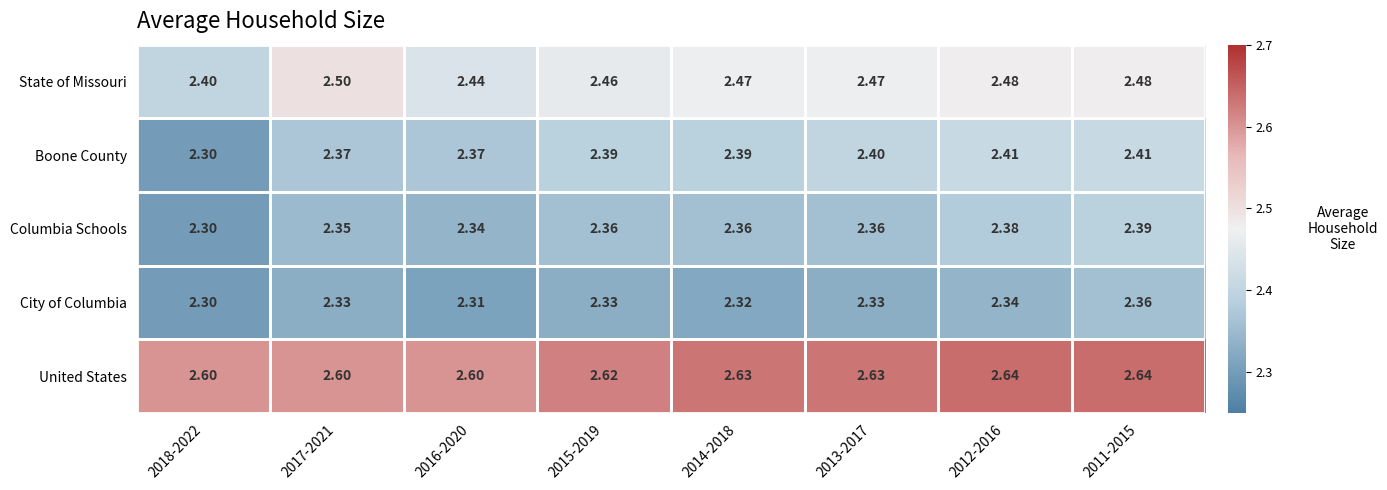

Rank the series by their maximum value, from highest to lowest.

United States, State of Missouri, Boone County, Columbia Schools, City of Columbia